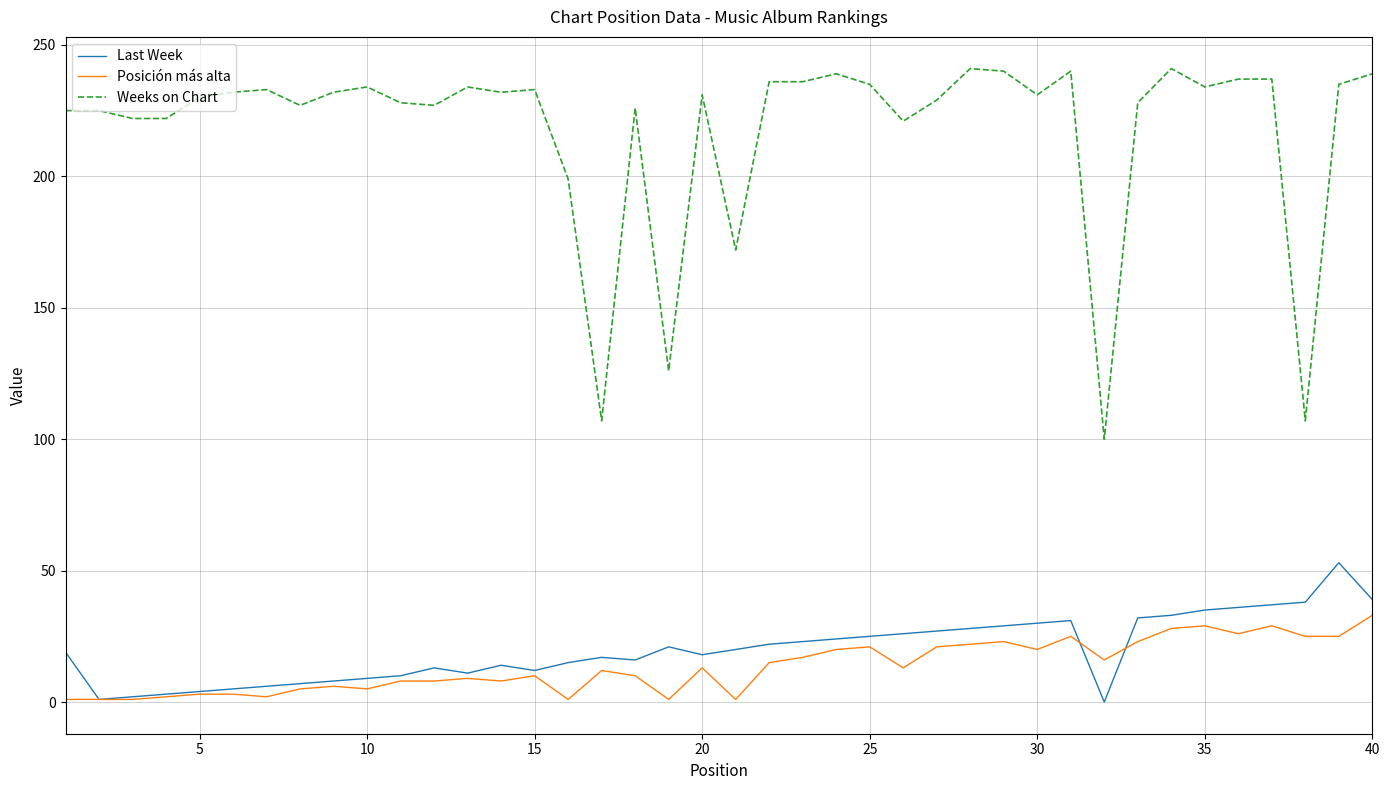

What are all the series names shown in the legend?

Last Week, Posición más alta, Weeks on Chart